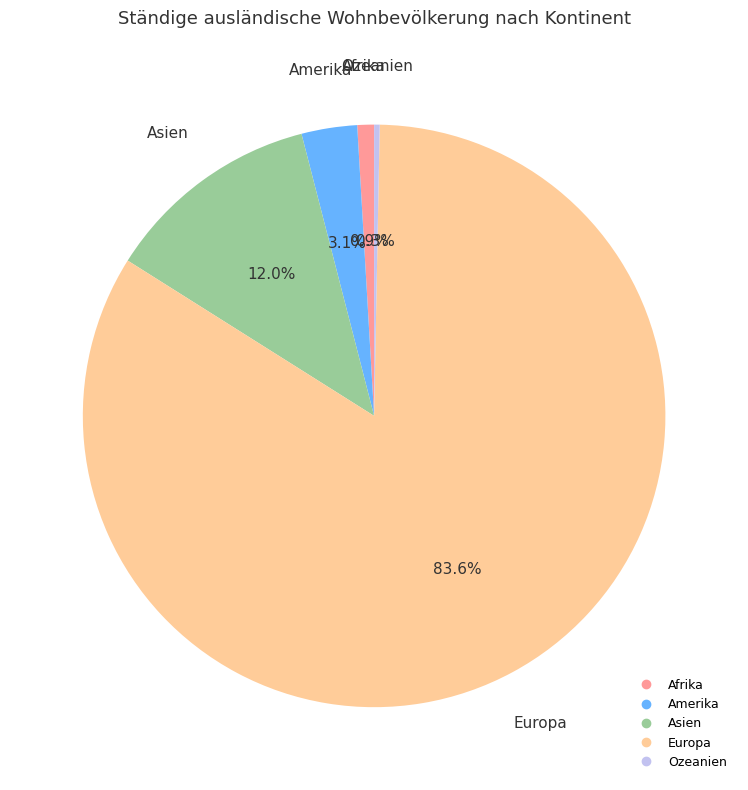

Which has a higher value, Amerika or Afrika?

Amerika